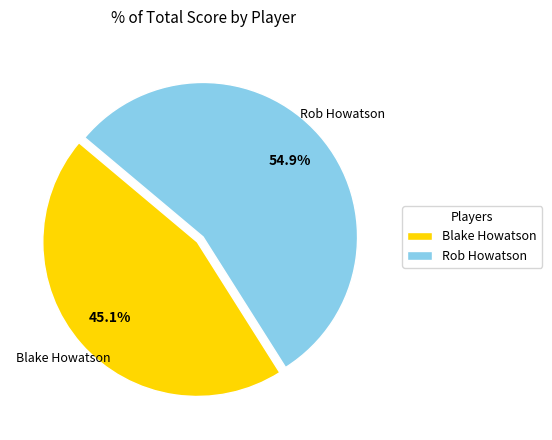

What is the majority slice?

Rob Howatson